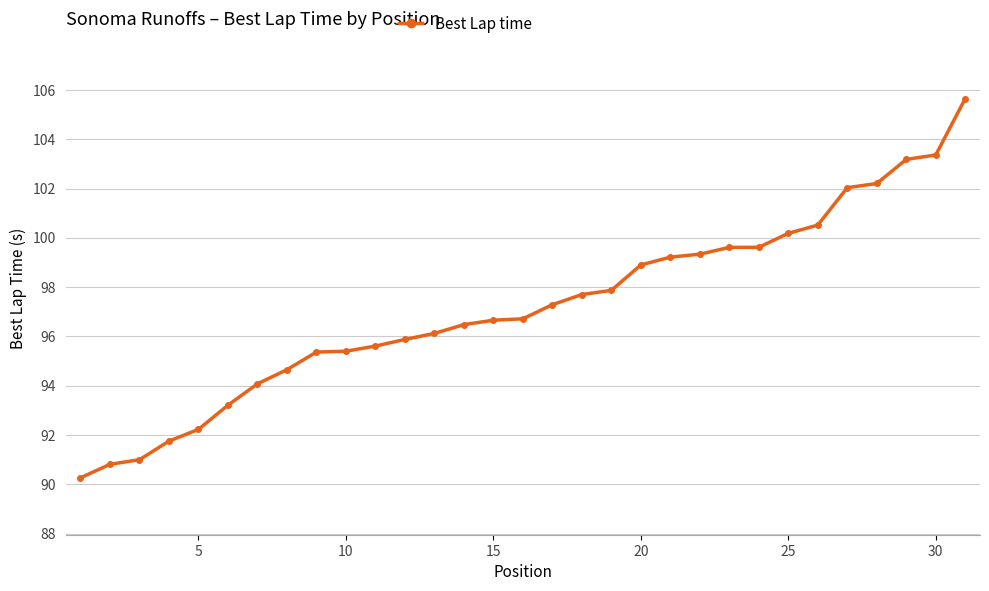

What is the difference between the second highest and second lowest values?

12.6